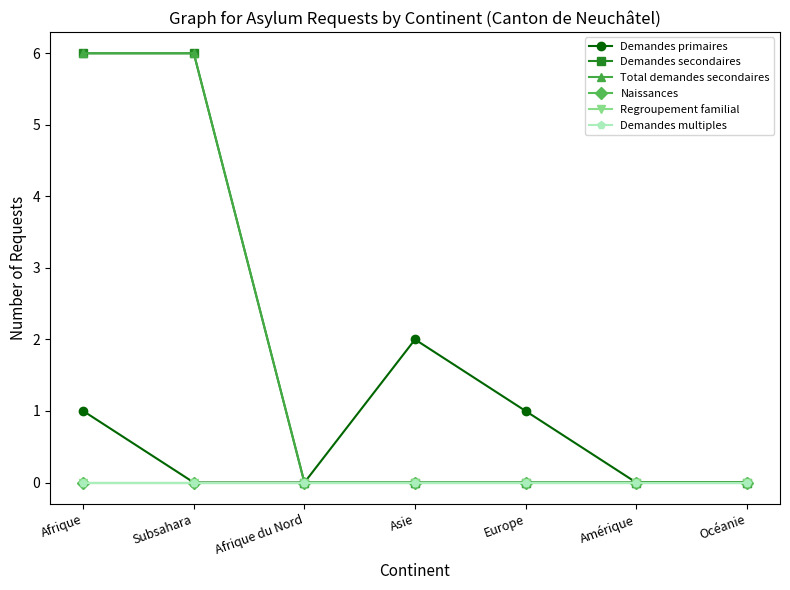

Is it true that Naissances equals 0 at Amérique?

True